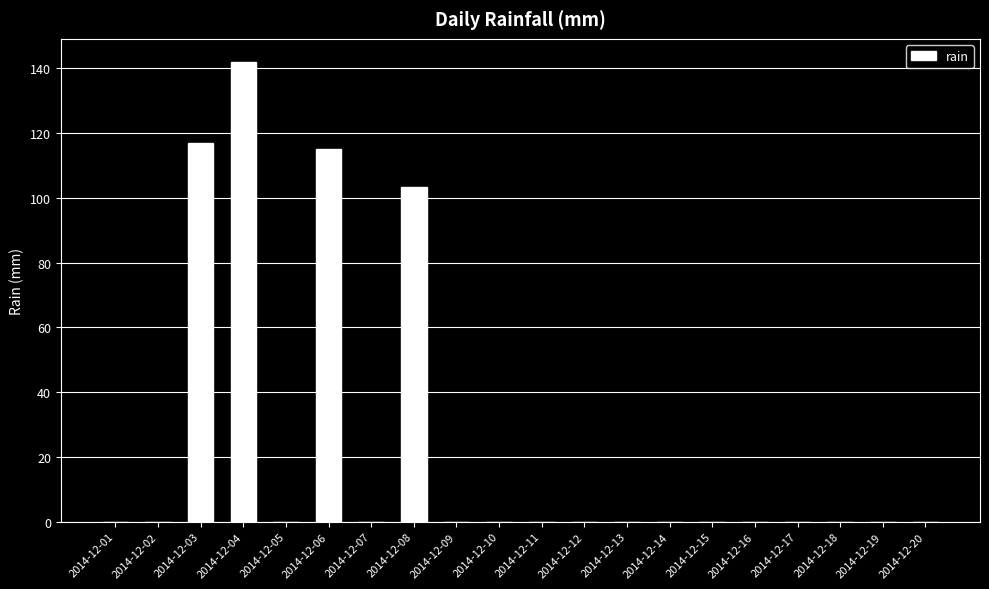

Does the chart contain stacked bars?

No